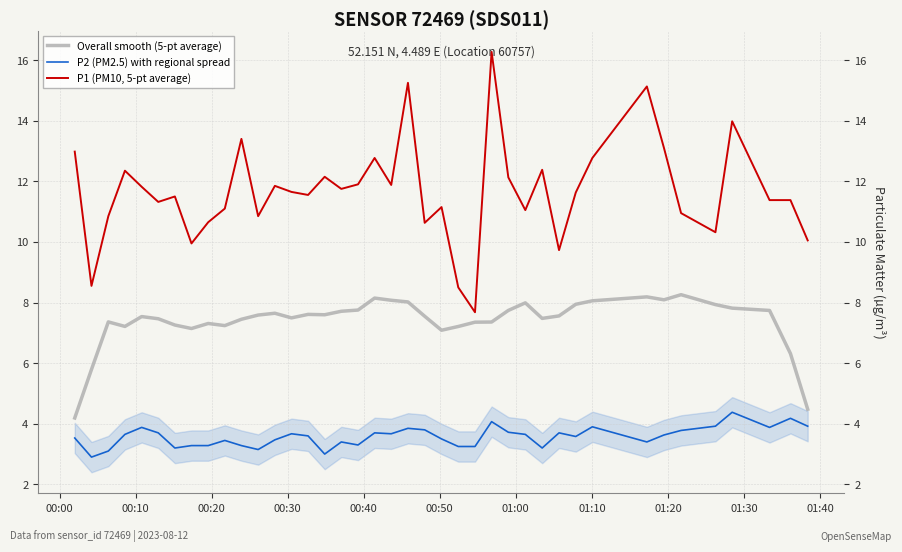

What are all the series names shown in the legend?

Overall smooth (5-pt average), P2 (PM2.5) with regional spread, P1 (PM10, 5-pt average)